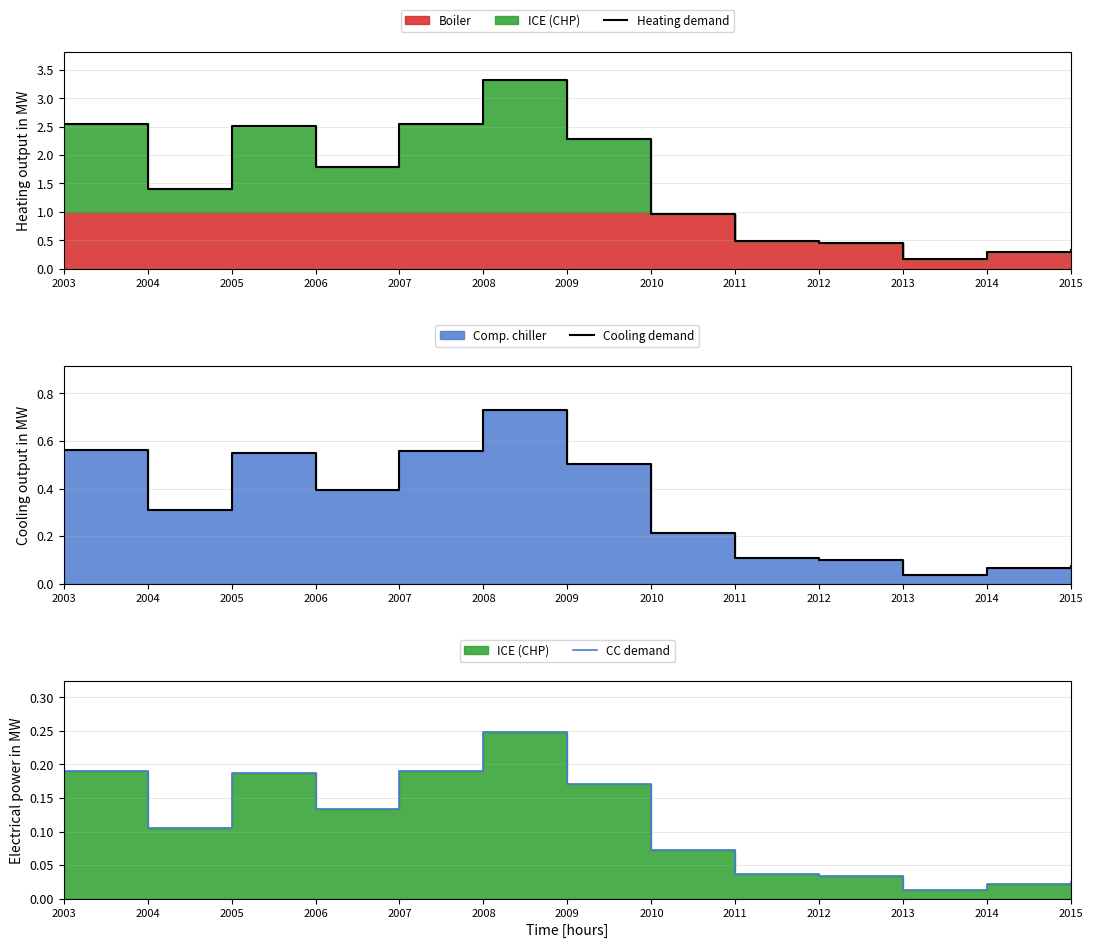

True or false: Cooling demand and CC demand cross at least once.

False